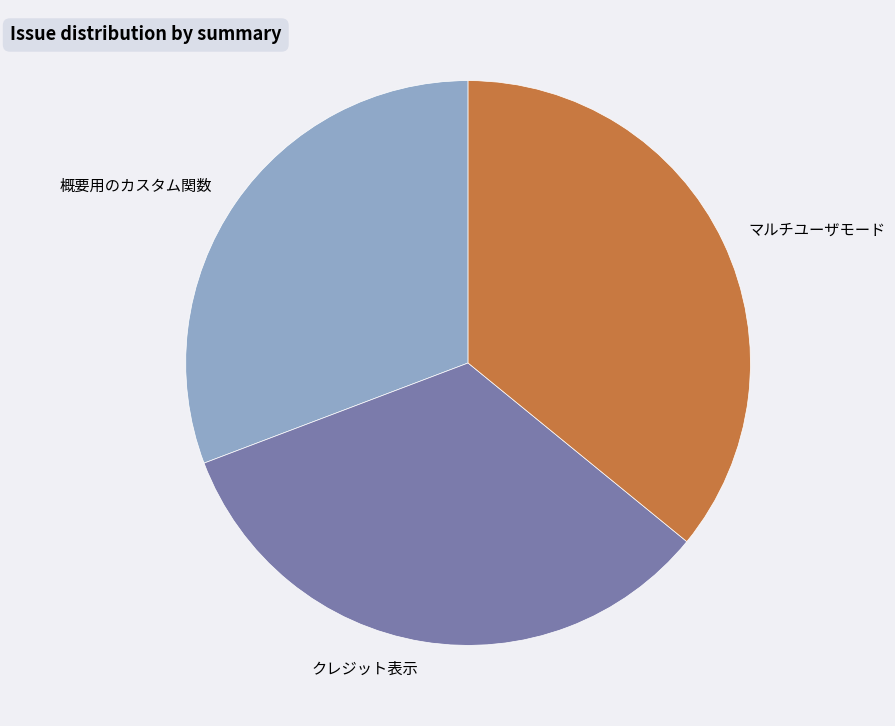

Combined, do 概要用のカスタム関数 and クレジット表示 account for over 50%?

Yes